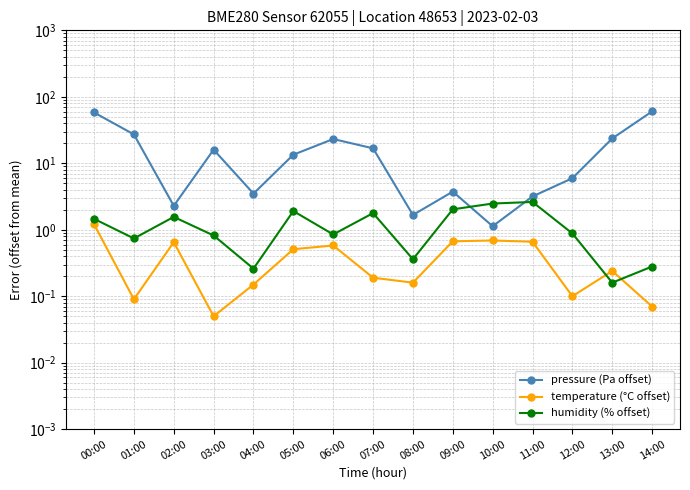

The value of humidity (% offset) at 04:00 is 0.3. True or false?

True